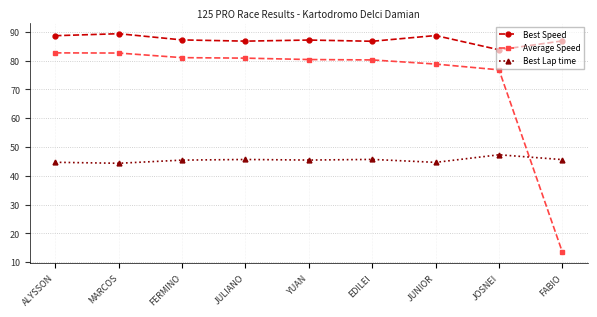

Count the Best Speed values in the range 86 to 88.

5